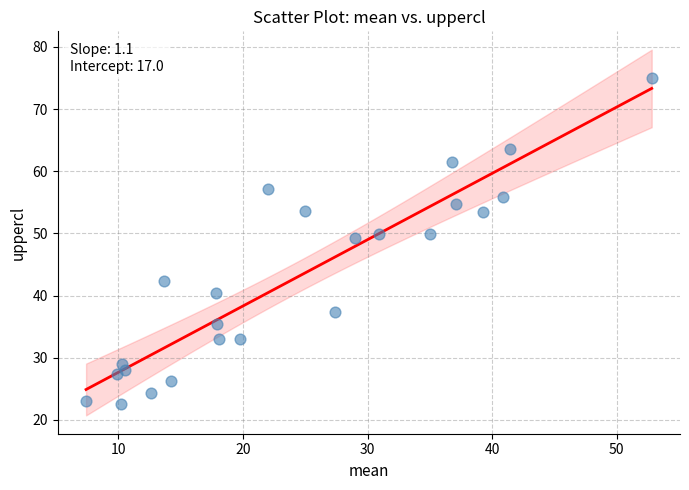

What is the range of Y values (max minus min)?

52.4